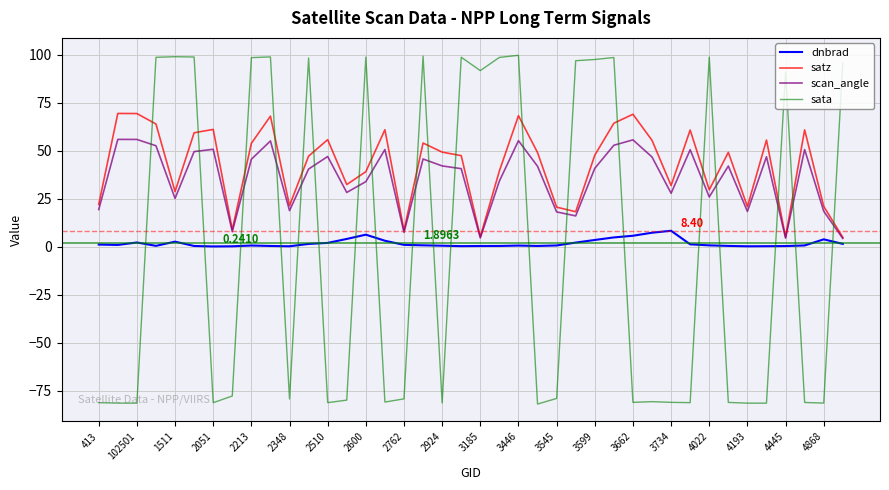

List the series in order of their peak value, highest first.

sata, satz, scan_angle, dnbrad